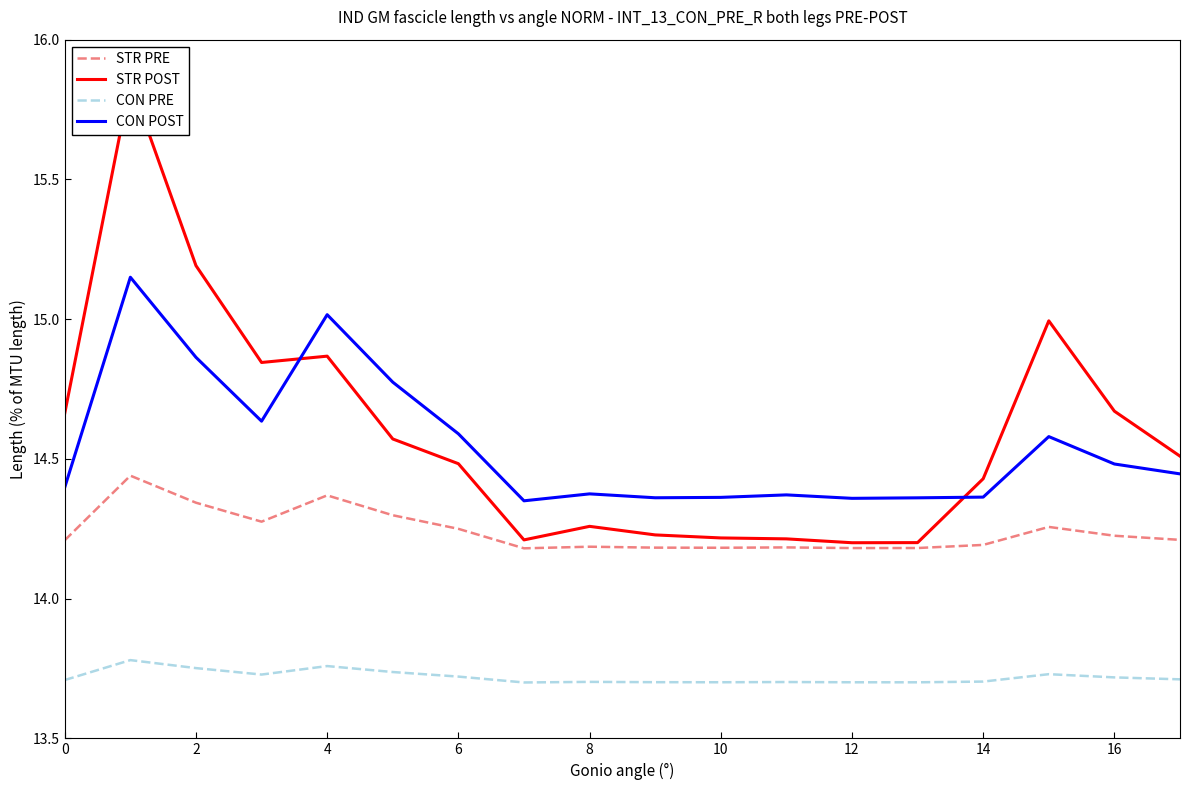

How many distinct data groups are displayed?

4